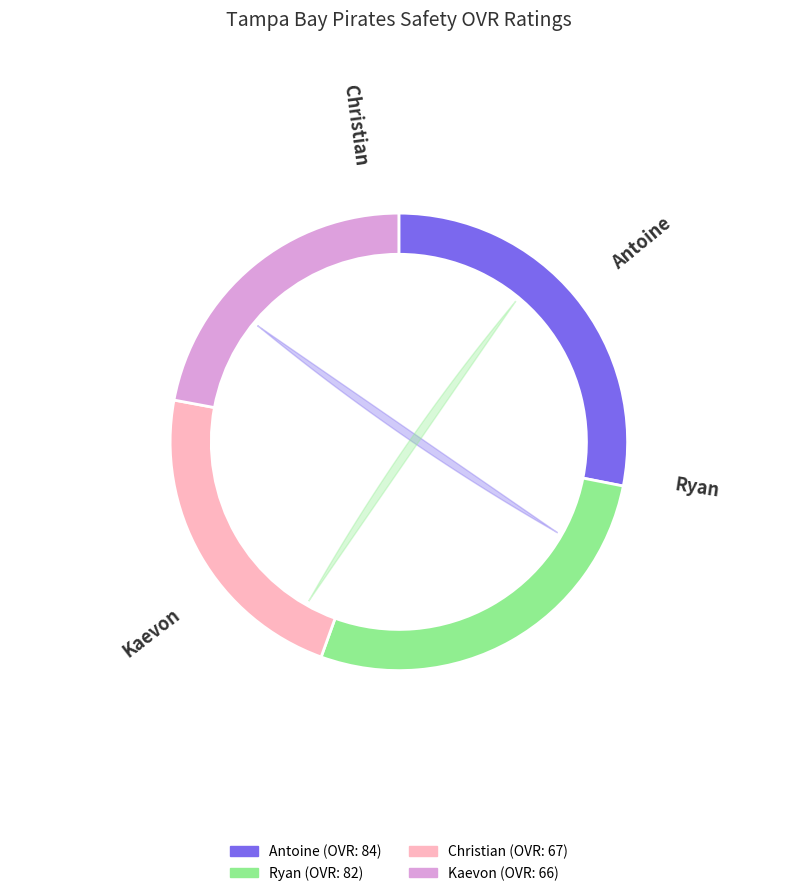

Does Kaevon account for over 50% of the chart?

No